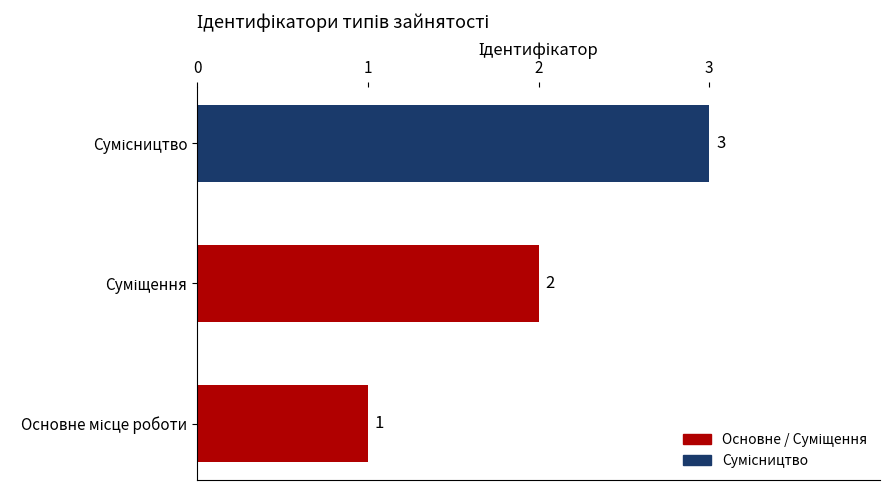

What is the sum of all values?

6